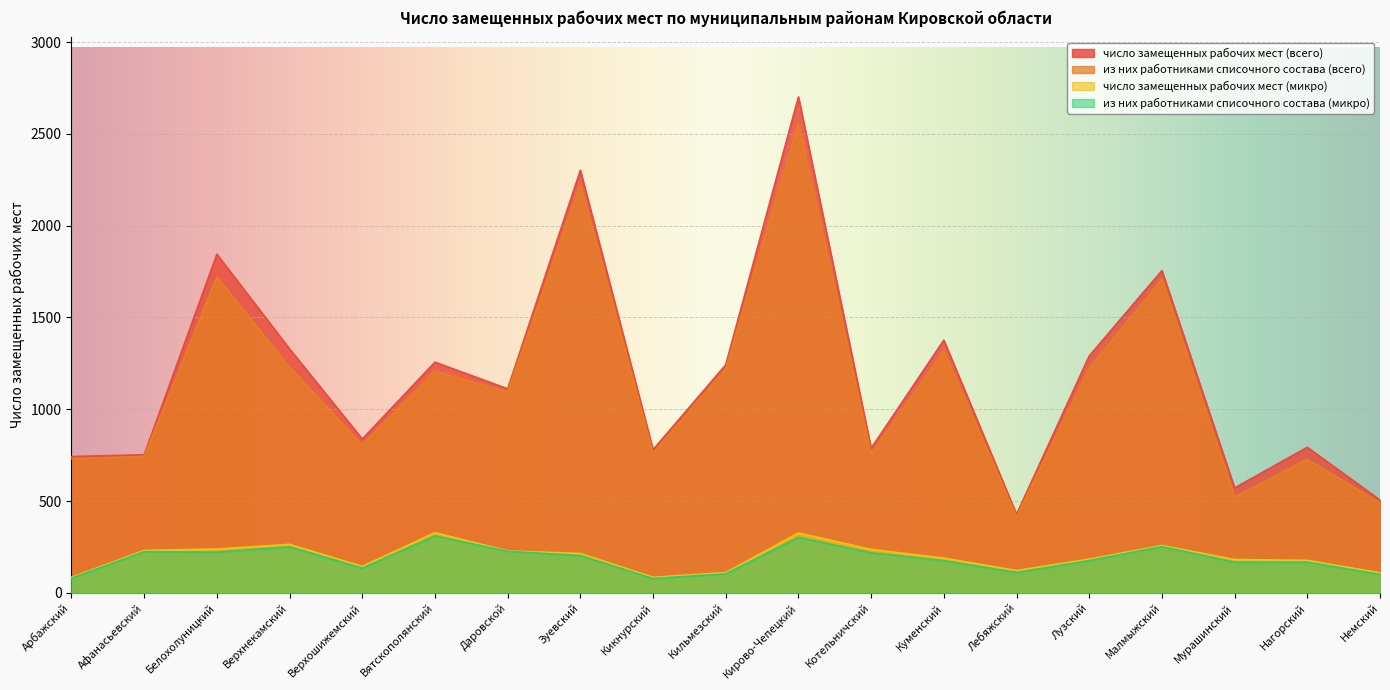

Reading right to left, extract all data points from this chart.

число замещенных рабочих мест (всего): Немский=505.2	Нагорский=792.8	Мурашинский=571.4	Малмыжский=1755.2	Лузский=1290.3	Лебяжский=427.8	Куменский=1376.3	Котельничский=787.4	Кирово-Чепецкий=2701.4	Кильмезский=1242.1	Кикнурский=779.5	Зуевский=2301.4	Даровской=1111.1	Вятскополянский=1256.3	Верхошижемский=837.6	Верхнекамский=1328.3	Белохолуницкий=1844.5	Афанасьевский=752.3	Арбажский=742.2
из них работниками списочного состава (всего): Немский=490.2	Нагорский=728.1	Мурашинский=522.2	Малмыжский=1706.9	Лузский=1224.0	Лебяжский=415.7	Куменский=1316.5	Котельничский=758.1	Кирово-Чепецкий=2557.4	Кильмезский=1219.9	Кикнурский=760.7	Зуевский=2225.8	Даровской=1094.3	Вятскополянский=1207.6	Верхошижемский=806.6	Верхнекамский=1229.6	Белохолуницкий=1722.1	Афанасьевский=743.3	Арбажский=730.8
число замещенных рабочих мест (микро): Немский=109.0	Нагорский=176.5	Мурашинский=181.2	Малмыжский=257.8	Лузский=183.5	Лебяжский=121.3	Куменский=188.8	Котельничский=236.3	Кирово-Чепецкий=325.8	Кильмезский=110.2	Кикнурский=84.7	Зуевский=214.1	Даровской=228.4	Вятскополянский=327.6	Верхошижемский=143.9	Верхнекамский=263.9	Белохолуницкий=238.6	Афанасьевский=230.7	Арбажский=85.0
из них работниками списочного состава (микро): Немский=100.3	Нагорский=166.7	Мурашинский=166.5	Малмыжский=251.8	Лузский=175.5	Лебяжский=110.6	Куменский=175.1	Котельничский=218.0	Кирово-Чепецкий=301.4	Кильмезский=103.2	Кикнурский=77.7	Зуевский=202.6	Даровской=226.1	Вятскополянский=310.0	Верхошижемский=134.1	Верхнекамский=250.3	Белохолуницкий=221.3	Афанасьевский=223.9	Арбажский=79.6